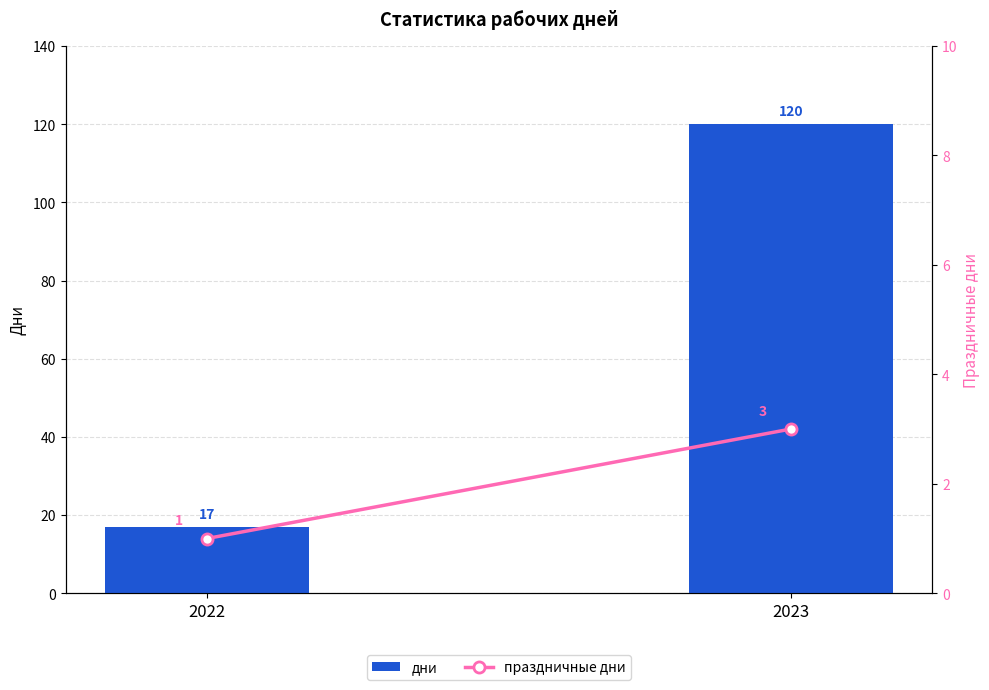

Reading left to right, extract all data points from this chart.

дни: 2022=17	2023=120
праздничные дни: 2022=1	2023=3